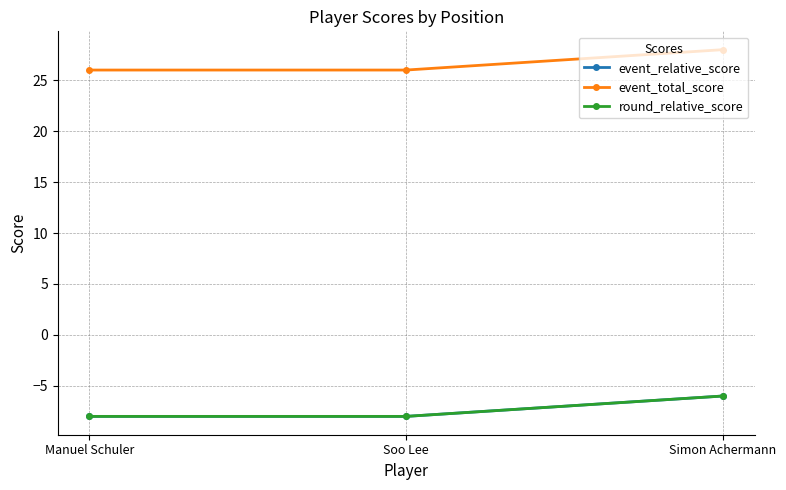

Which series has the largest range (max minus min)?

event_relative_score